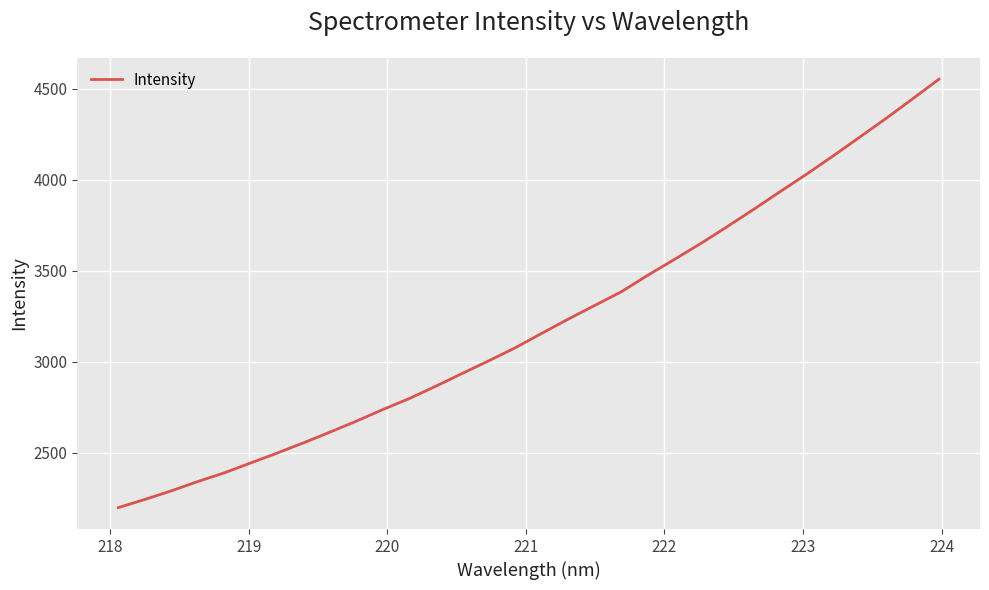

What is the minimum value shown in the chart?

2197.8